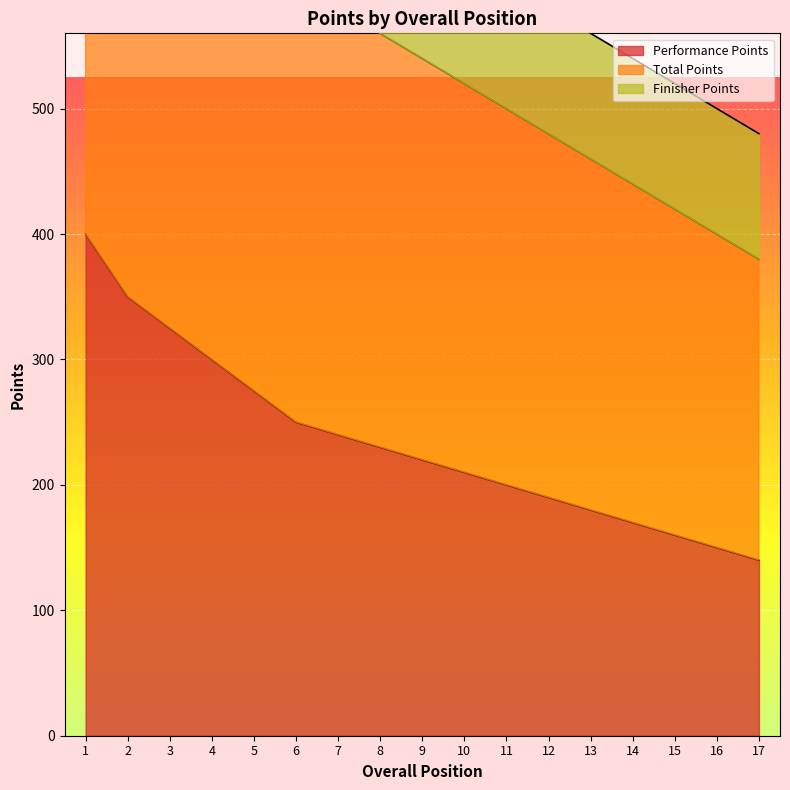

The Performance Points series shows 140 at 17. True or false?

True